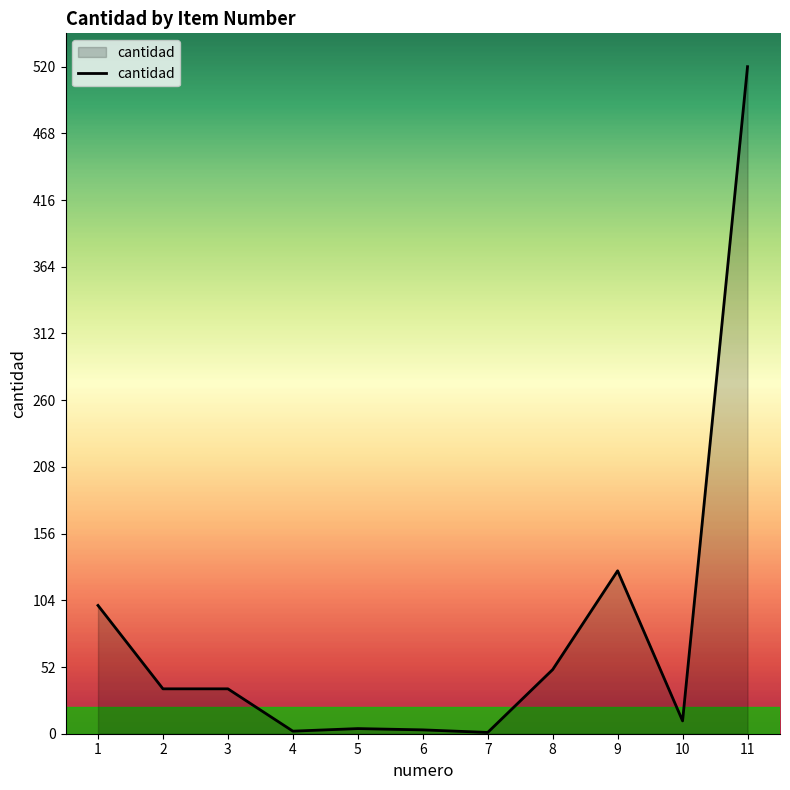

Is it true that the value at 8 is 74?

False